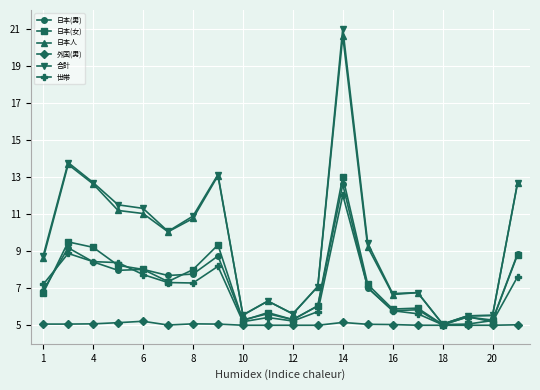

What is the smallest value displayed?

5.0